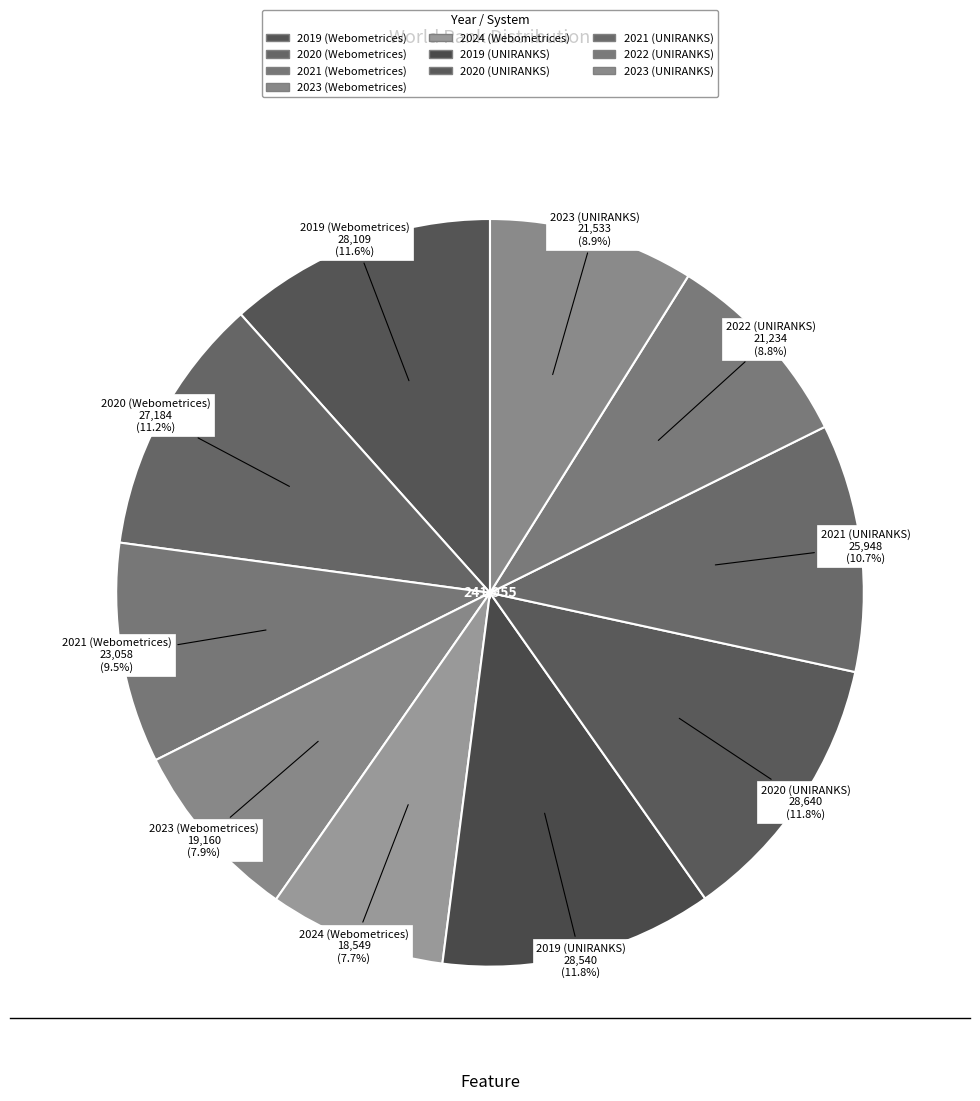

How many slices are in this pie chart?

10